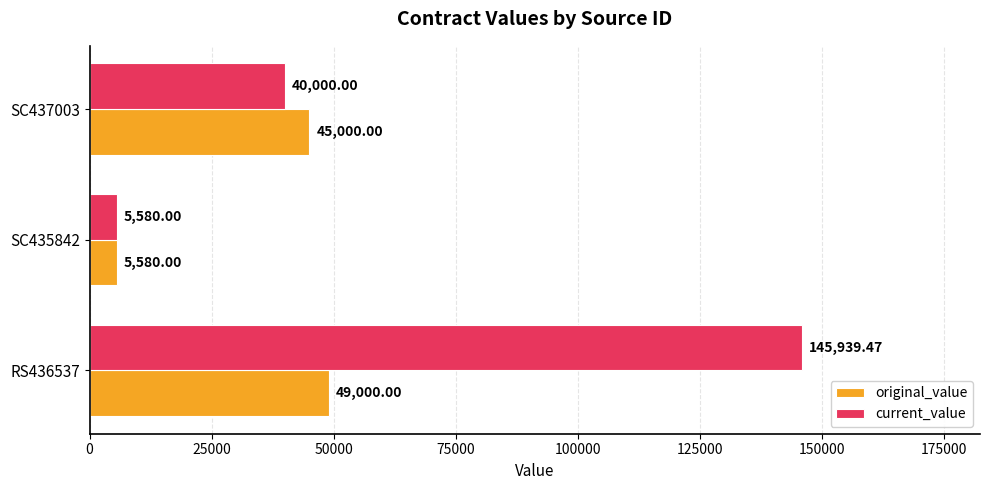

Which series changed the most between SC435842 and SC437003?

original_value